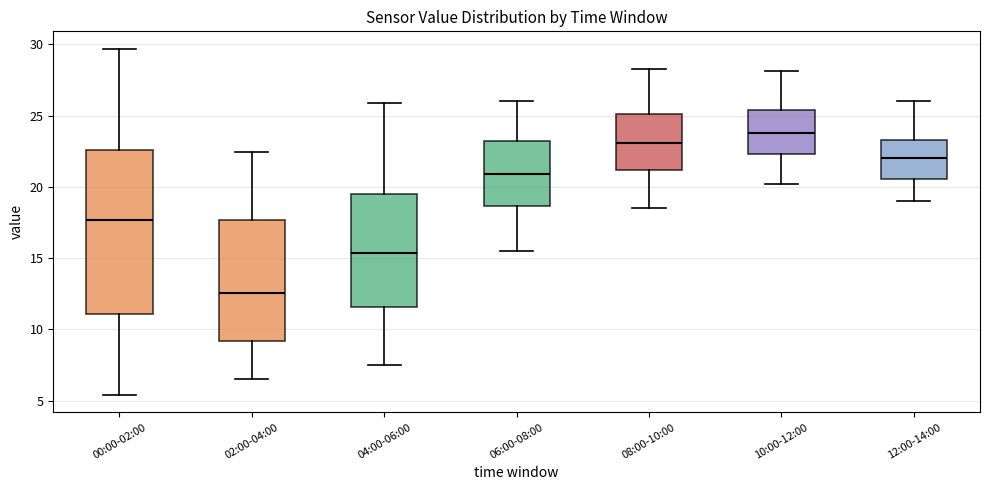

Which box's median line is the highest?

10:00-12:00